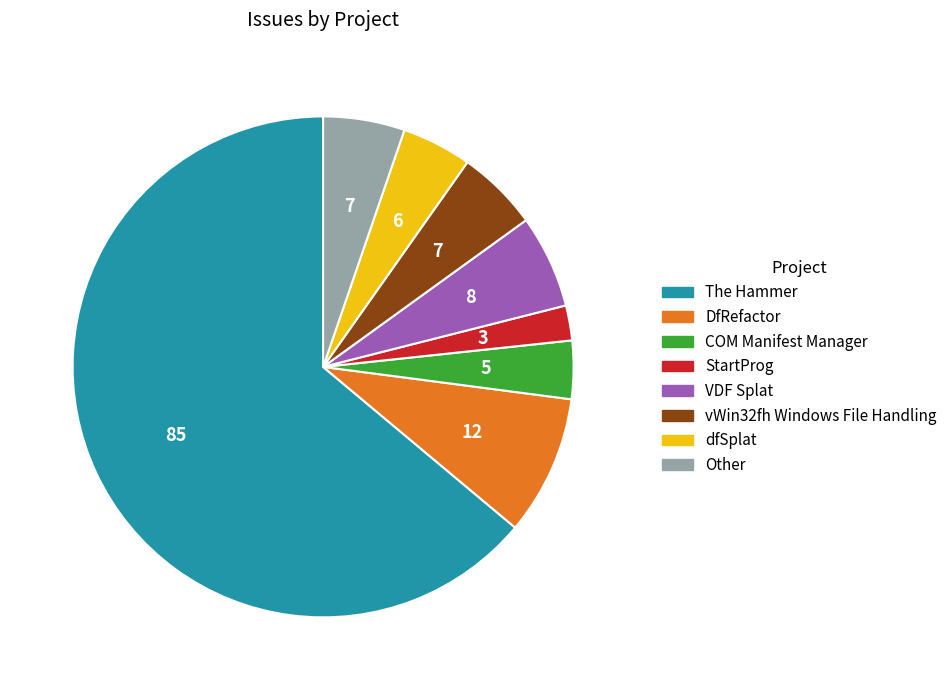

Is the sum of StartProg and DfRefactor greater than half?

No